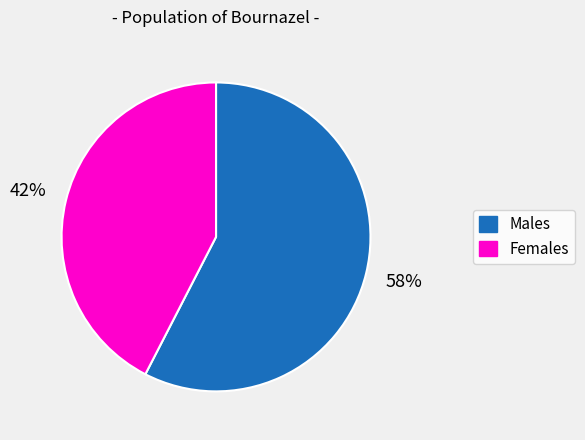

The Females slice represents 42% of the pie. True or false?

True